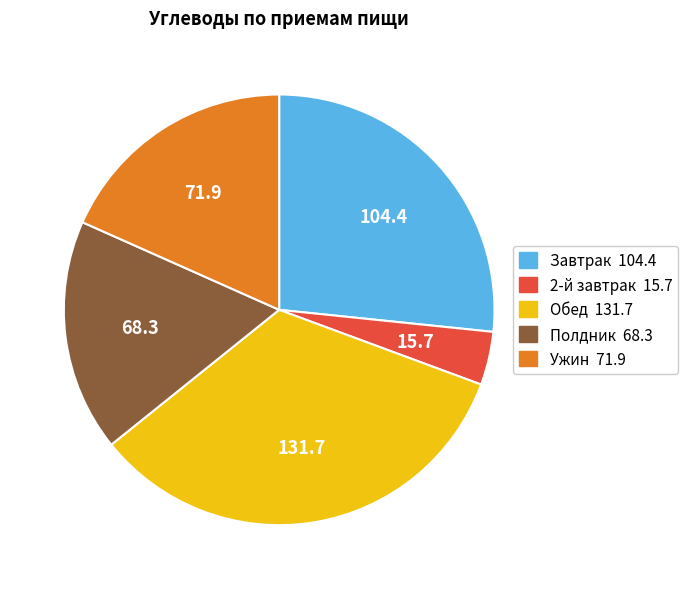

Is there any slice that represents more than half of the pie?

No